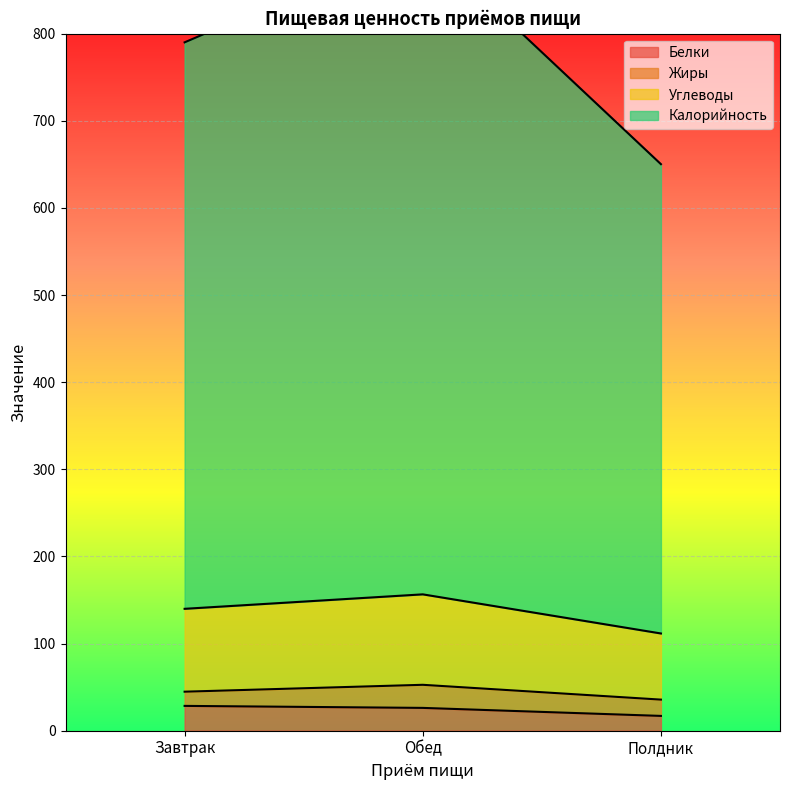

Read the Белки value at Полдник.

17.0